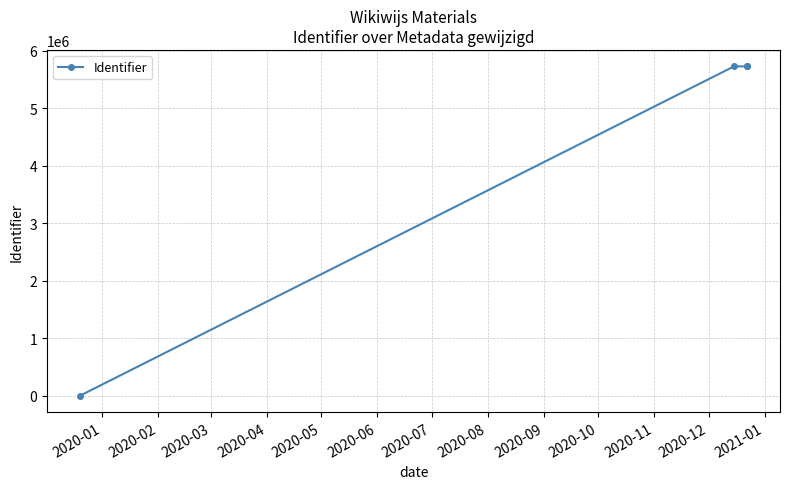

Is it true that the value at 2020-03 is 7863907?

False